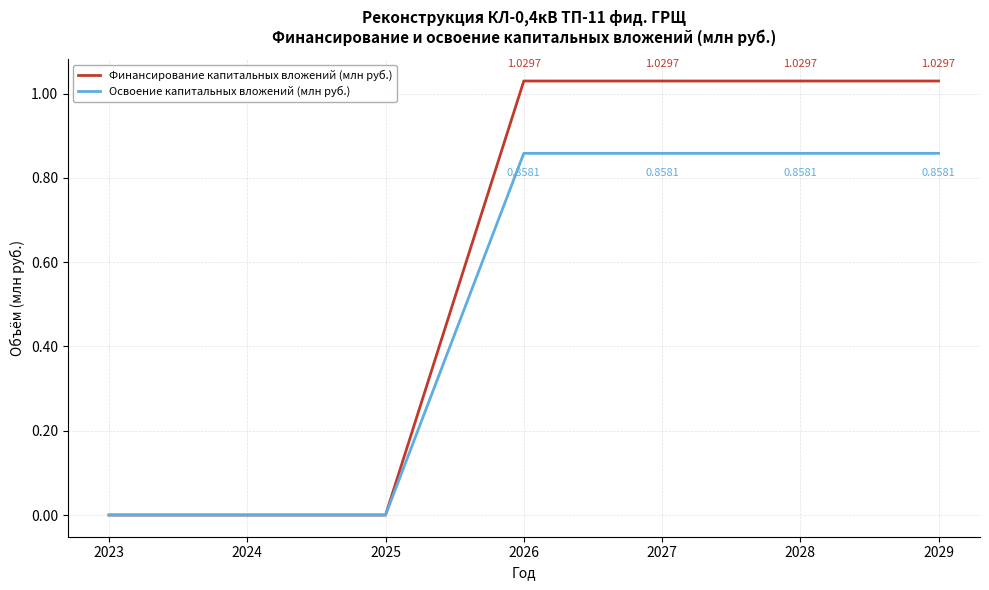

Between 2024 and 2028, which series saw the biggest shift?

Финансирование капитальных вложений (млн руб.)